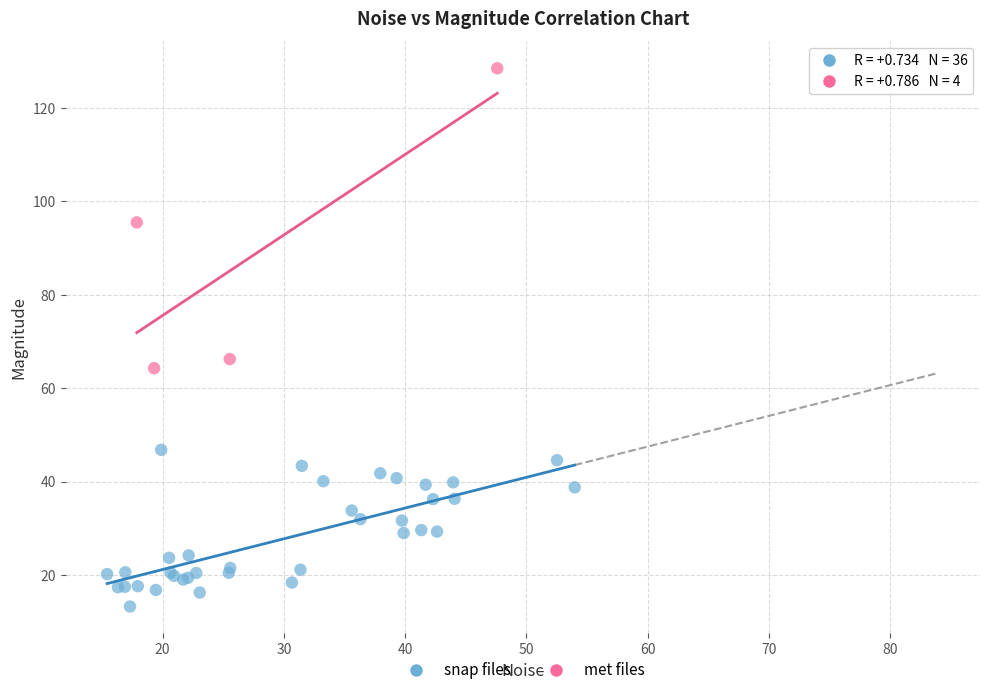

Which series reaches the minimum Y coordinate?

snap files